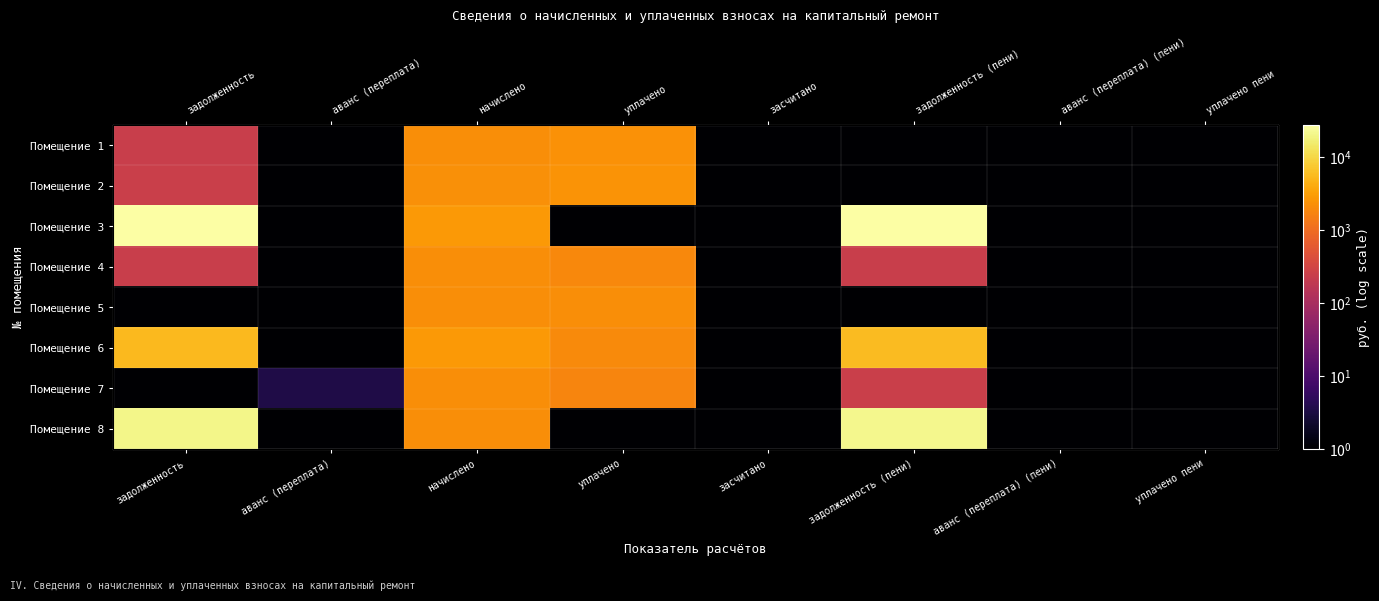

At which category does the chart reach its peak across all series?

задолженность (пени)